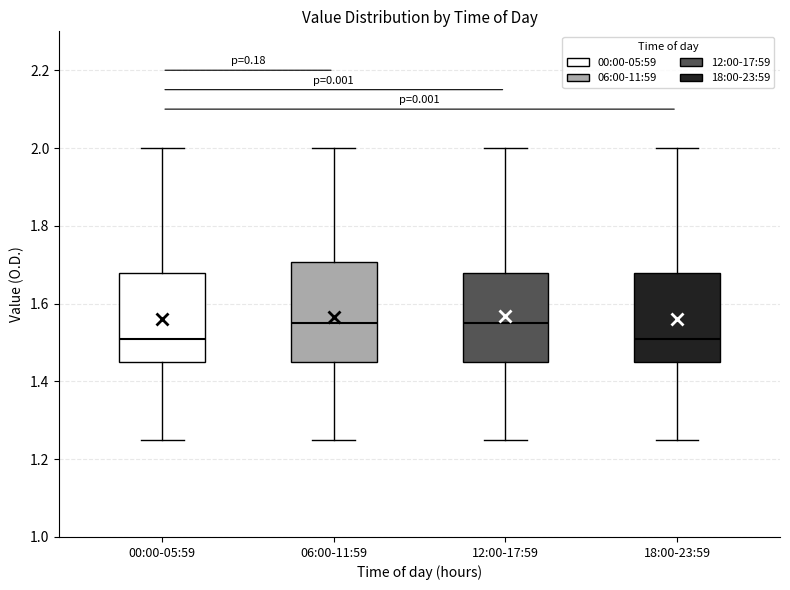

Reading left to right, transcribe this box plot: for each box, give where its median line is, the range the box spans, and where its two whiskers end, as read against the y-axis. The values are not printed on the chart, so give them approximately, as read against the axis.

00:00-05:59: median 1.52, box 1.46 to 1.68, whiskers 1.26 to 2.00
06:00-11:59: median 1.56, box 1.46 to 1.70, whiskers 1.26 to 2.00
12:00-17:59: median 1.56, box 1.46 to 1.68, whiskers 1.26 to 2.00
18:00-23:59: median 1.52, box 1.46 to 1.68, whiskers 1.26 to 2.00